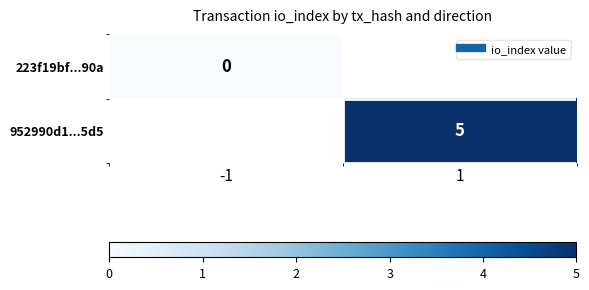

At which category does the chart reach its minimum across all series?

-1